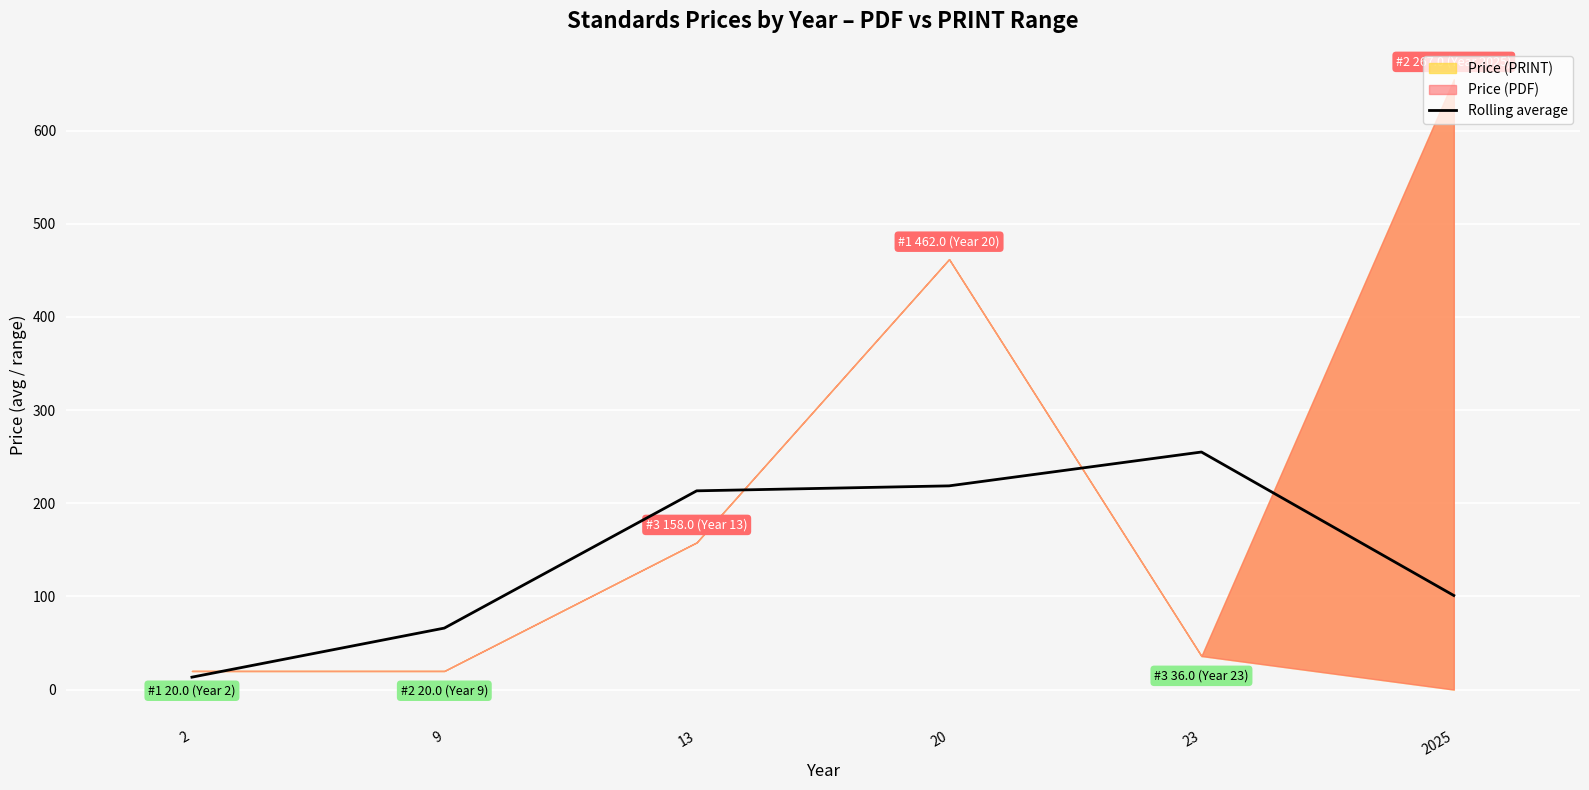

At which label does the data first exceed 213?

13